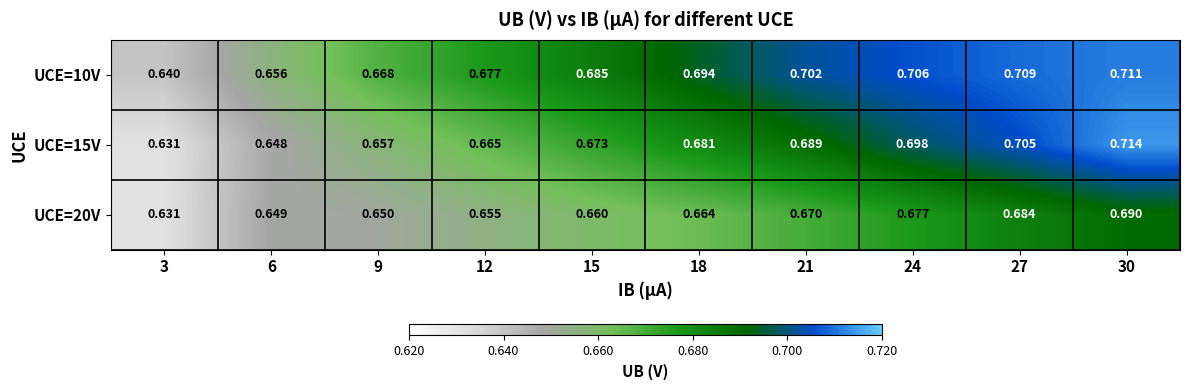

Is the value of UCE=15V at 9 greater than the value of UCE=20V at 12?

Yes